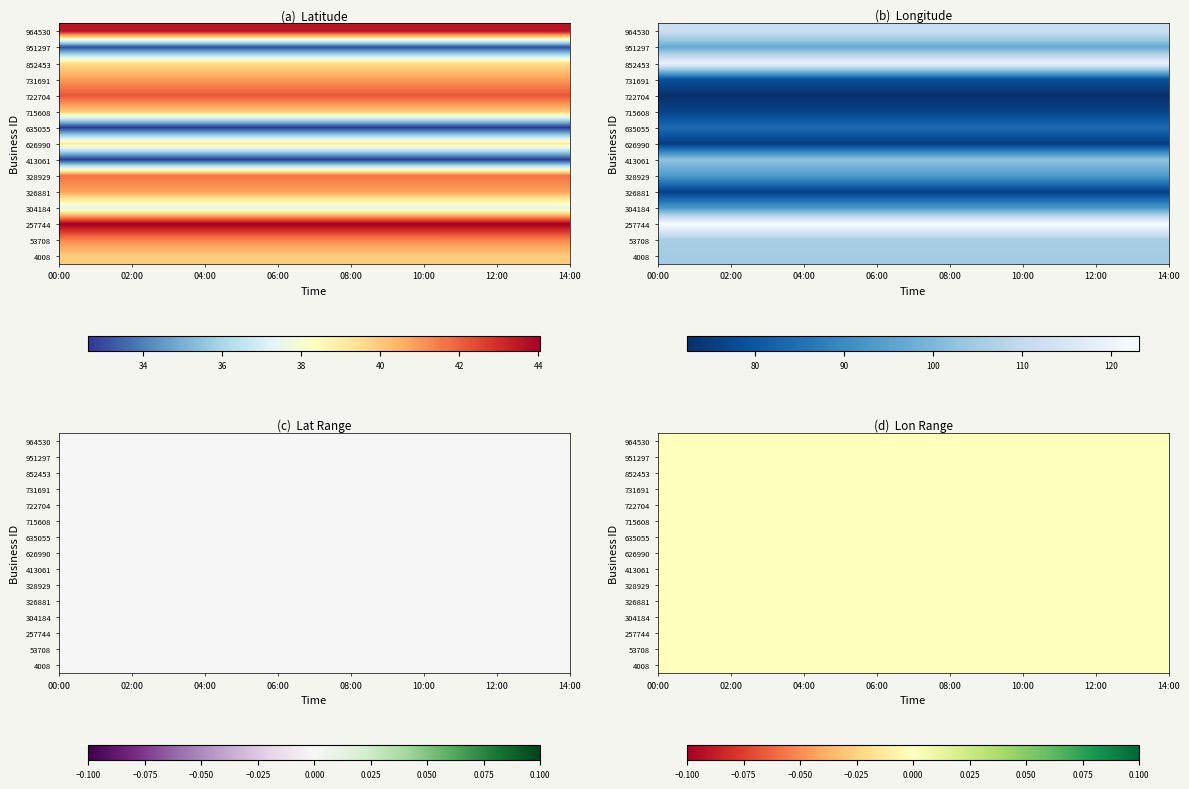

Reading left to right, what are all the values shown in this chart?

4008: 0=39.9	1=-105.1	2=39.9	3=-105.1	4=39.9	5=-105.1	6=39.9	7=-105.1	8=39.9	9=-105.1	10=39.9	11=-105.1	12=39.9	13=-105.1	14=39.9	15=-105.1
53708: 0=41.3	1=-105.6	2=41.3	3=-105.6	4=41.3	5=-105.6	6=41.3	7=-105.6	8=41.3	9=-105.6	10=41.3	11=-105.6	12=41.3	13=-105.6	14=41.3	15=-105.6
257744: 0=44.1	1=-123.1	2=44.1	3=-123.1	4=44.1	5=-123.1	6=44.1	7=-123.1	8=44.1	9=-123.1	10=44.1	11=-123.1	12=44.1	13=-123.1	14=44.1	15=-123.1
304184: 0=37.3	1=-92.9	2=37.3	3=-92.9	4=37.3	5=-92.9	6=37.3	7=-92.9	8=37.3	9=-92.9	10=37.3	11=-92.9	12=37.3	13=-92.9	14=37.3	15=-92.9
326881: 0=40.8	1=-75.5	2=40.8	3=-75.5	4=40.8	5=-75.5	6=40.8	7=-75.5	8=40.8	9=-75.5	10=40.8	11=-75.5	12=40.8	13=-75.5	14=40.8	15=-75.5
328929: 0=41.7	1=-93.5	2=41.7	3=-93.5	4=41.7	5=-93.5	6=41.7	7=-93.5	8=41.7	9=-93.5	10=41.7	11=-93.5	12=41.7	13=-93.5	14=41.7	15=-93.5
413061: 0=32.7	1=-102.6	2=32.7	3=-102.6	4=32.7	5=-102.6	6=32.7	7=-102.6	8=32.7	9=-102.6	10=32.7	11=-102.6	12=32.7	13=-102.6	14=32.7	15=-102.6
626990: 0=39.1	1=-74.8	2=39.1	3=-74.8	4=39.1	5=-74.8	6=39.1	7=-74.8	8=39.1	9=-74.8	10=39.1	11=-74.8	12=39.1	13=-74.8	14=39.1	15=-74.8
635055: 0=32.6	1=-84.0	2=32.6	3=-84.0	4=32.6	5=-84.0	6=32.6	7=-84.0	8=32.6	9=-84.0	10=32.6	11=-84.0	12=32.6	13=-84.0	14=32.6	15=-84.0
715608: 0=40.0	1=-76.1	2=40.0	3=-76.1	4=40.0	5=-76.1	6=40.0	7=-76.1	8=40.0	9=-76.1	10=40.0	11=-76.1	12=40.0	13=-76.1	14=40.0	15=-76.1
722704: 0=42.2	1=-72.3	2=42.2	3=-72.3	4=42.2	5=-72.3	6=42.2	7=-72.3	8=42.2	9=-72.3	10=42.2	11=-72.3	12=42.2	13=-72.3	14=42.2	15=-72.3
731691: 0=40.9	1=-78.9	2=40.9	3=-78.9	4=40.9	5=-78.9	6=40.9	7=-78.9	8=40.9	9=-78.9	10=40.9	11=-78.9	12=40.9	13=-78.9	14=40.9	15=-78.9
852453: 0=39.5	1=-119.8	2=39.5	3=-119.8	4=39.5	5=-119.8	6=39.5	7=-119.8	8=39.5	9=-119.8	10=39.5	11=-119.8	12=39.5	13=-119.8	14=39.5	15=-119.8
951297: 0=33.0	1=-96.7	2=33.0	3=-96.7	4=33.0	5=-96.7	6=33.0	7=-96.7	8=33.0	9=-96.7	10=33.0	11=-96.7	12=33.0	13=-96.7	14=33.0	15=-96.7
964530: 0=43.5	1=-111.9	2=43.5	3=-111.9	4=43.5	5=-111.9	6=43.5	7=-111.9	8=43.5	9=-111.9	10=43.5	11=-111.9	12=43.5	13=-111.9	14=43.5	15=-111.9